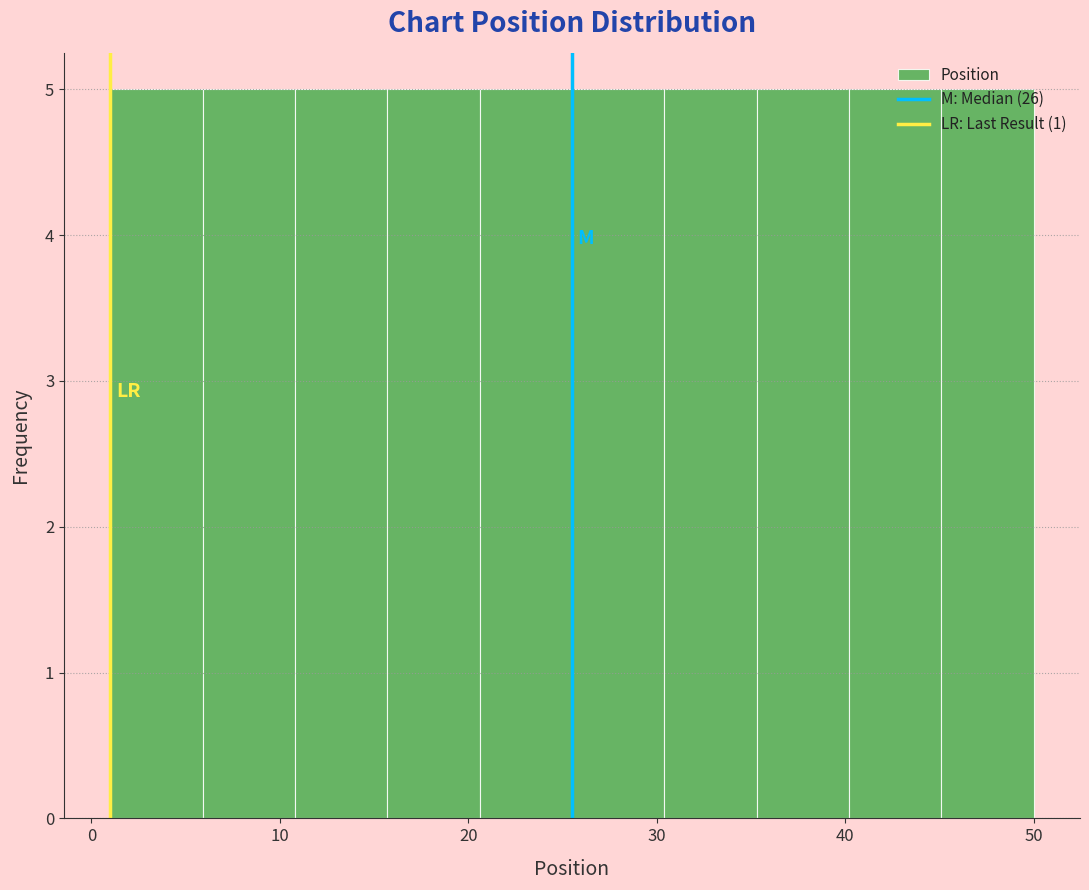

Reading left to right, list every bar in this chart as the range it spans on the x-axis followed by its height. Neither the bar edges nor the heights are printed on the chart, so give them approximately, as read against the axes.

1.0 to 5.9: 5
5.9 to 10.8: 5
10.8 to 15.7: 5
15.7 to 20.6: 5
20.6 to 25.5: 5
25.5 to 30.4: 5
30.4 to 35.3: 5
35.3 to 40.2: 5
40.2 to 45.1: 5
45.1 to 50.0: 5